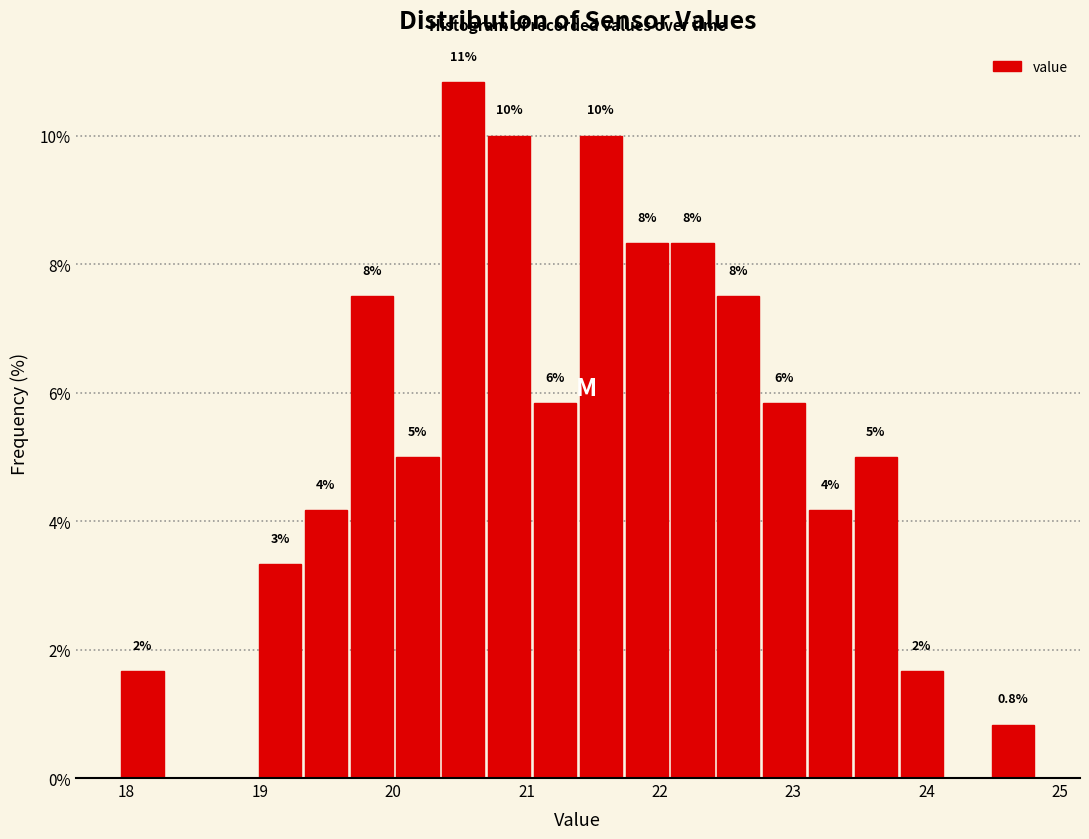

Around what value on the x-axis is the tallest bar? Give the approximate position of its centre, as read against the axis.

20.5